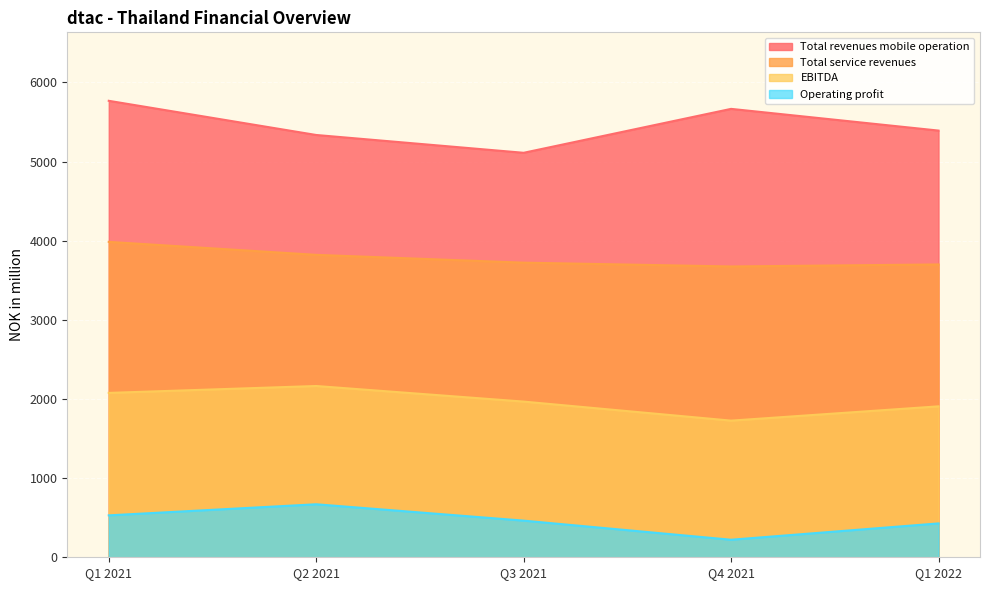

What is the label of the 4th point from the left?

Q4 2021